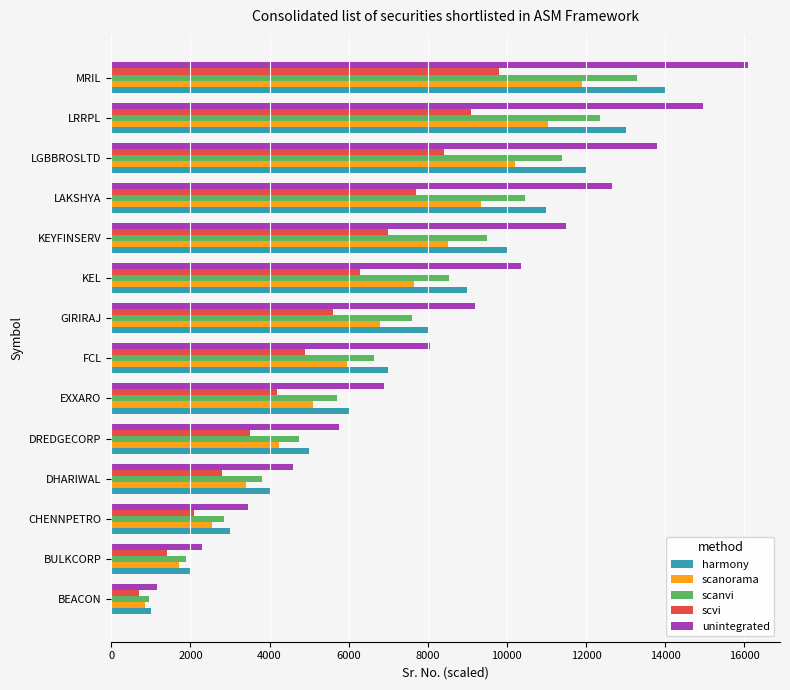

What is the sum of all scanvi values?

99750.0